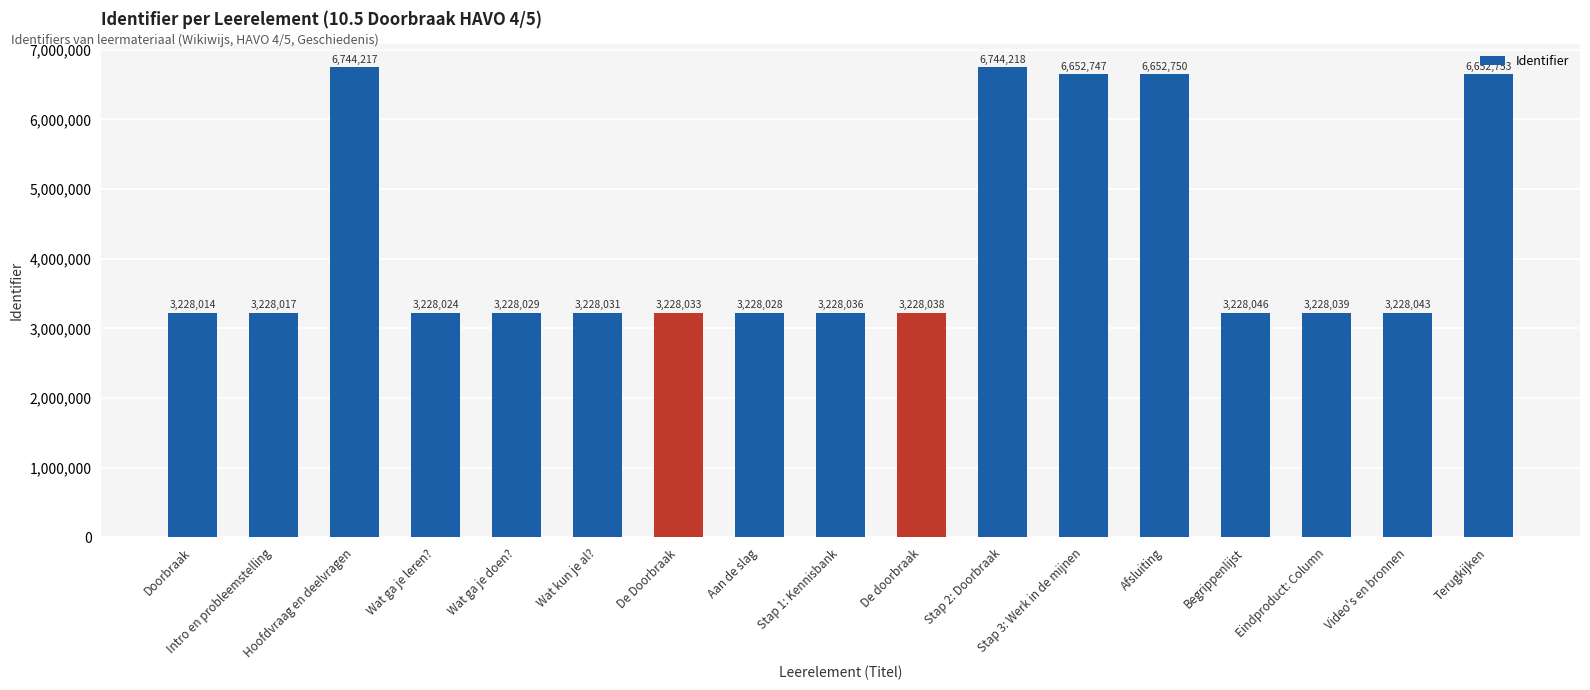

What is the sum of all values?

72183063